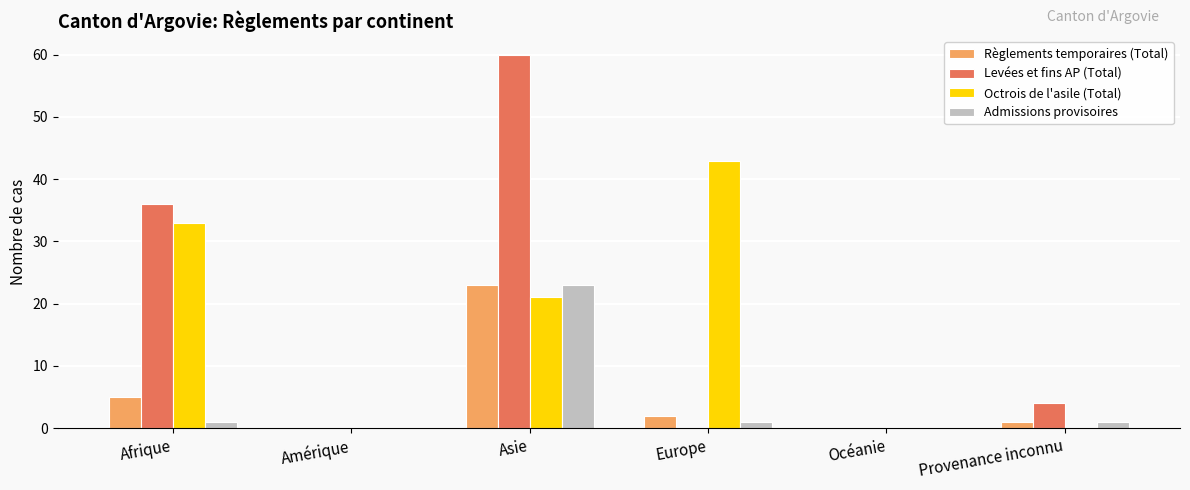

What are all the series names shown in the legend?

Règlements temporaires (Total), Levées et fins AP (Total), Octrois de l'asile (Total), Admissions provisoires